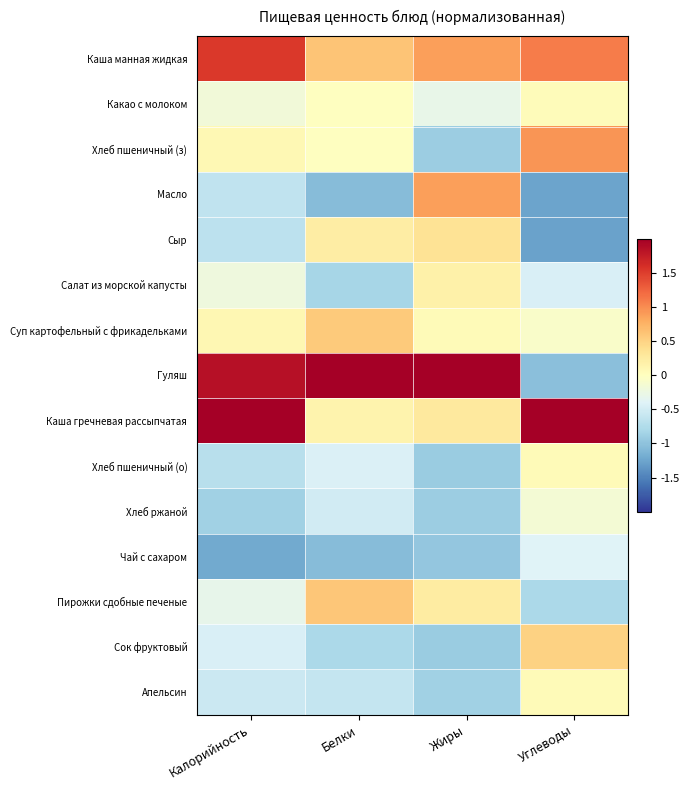

Which series has the largest range (max minus min)?

Гуляш